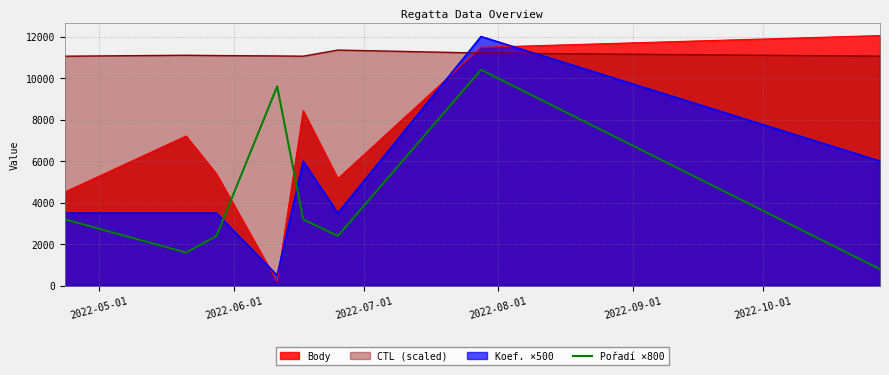

What is the maximum value for Koef. ×500?

12000.0